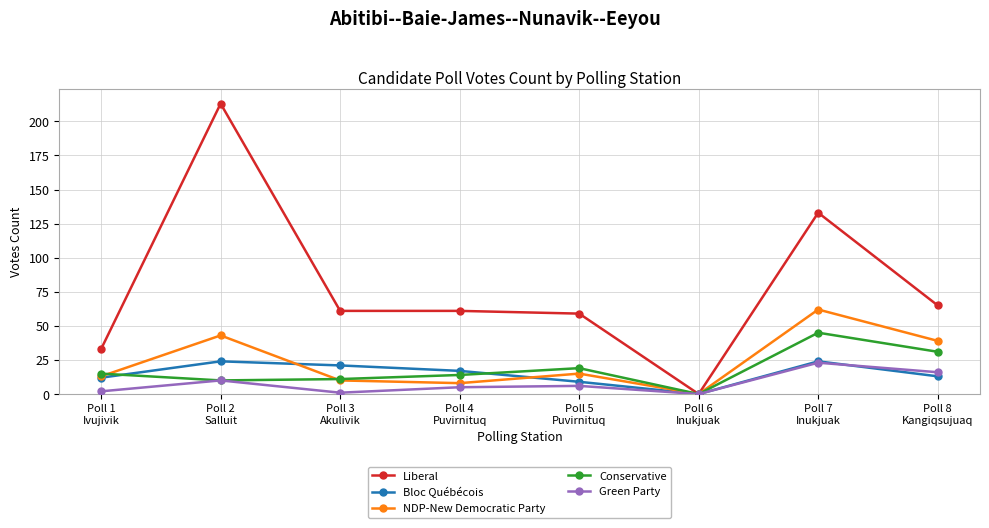

Which series has the largest range (max minus min)?

Liberal